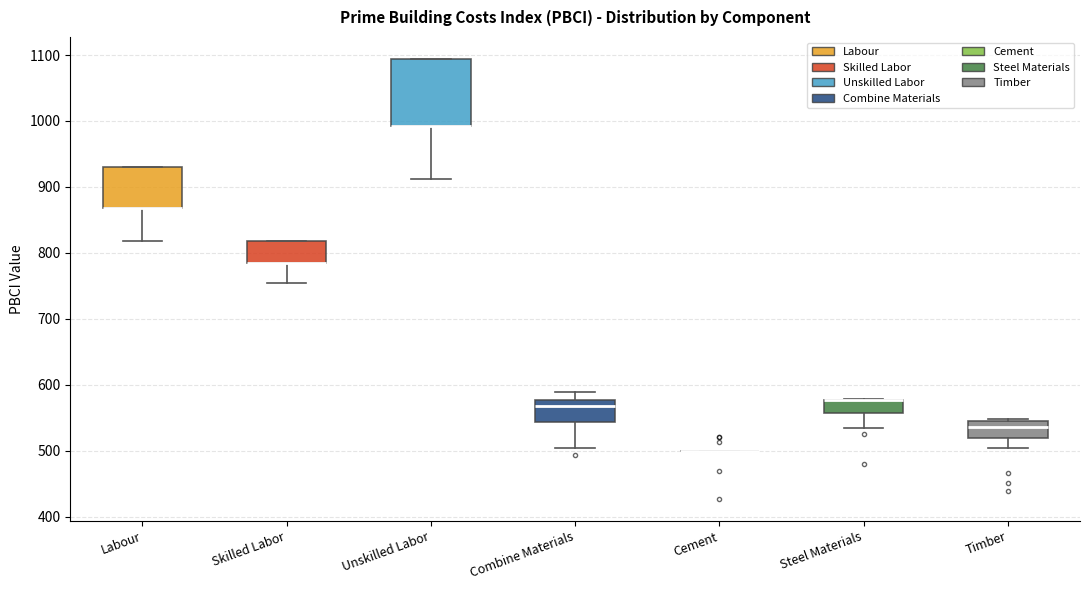

Where is the upper edge of the box for Labour on the y-axis? The values are not printed on the chart, so give them approximately, as read against the axis.

930